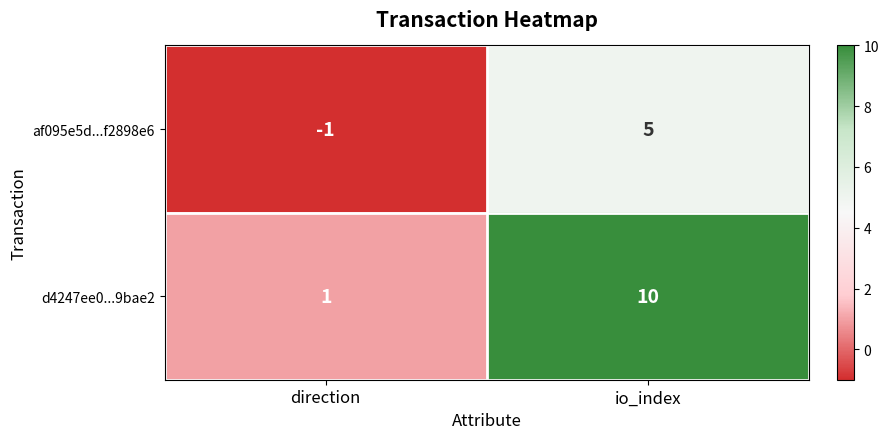

At which category is the sum across all series the highest?

io_index